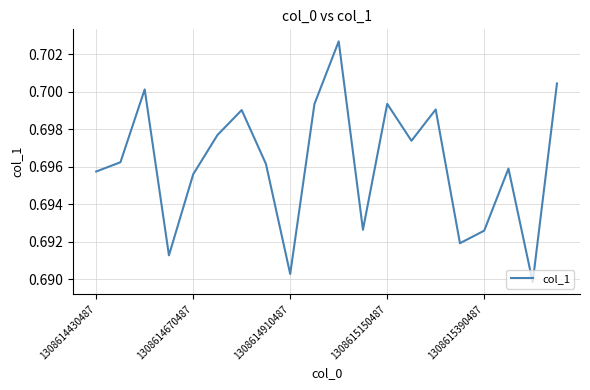

What is the minimum value shown in the chart?

0.7